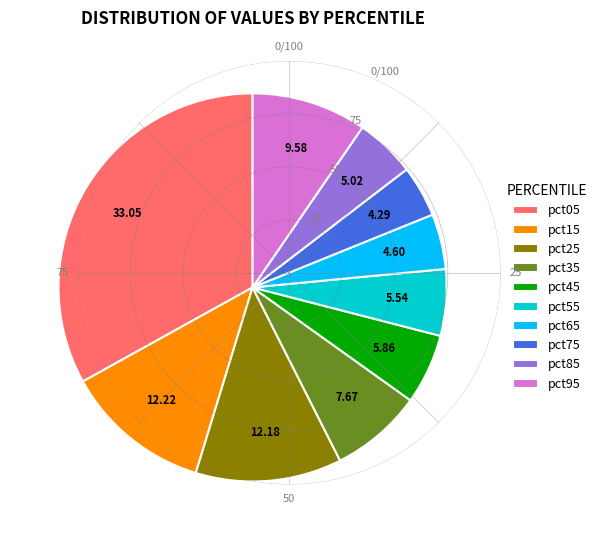

Do pct35 and pct15 together represent more than half of the pie?

No